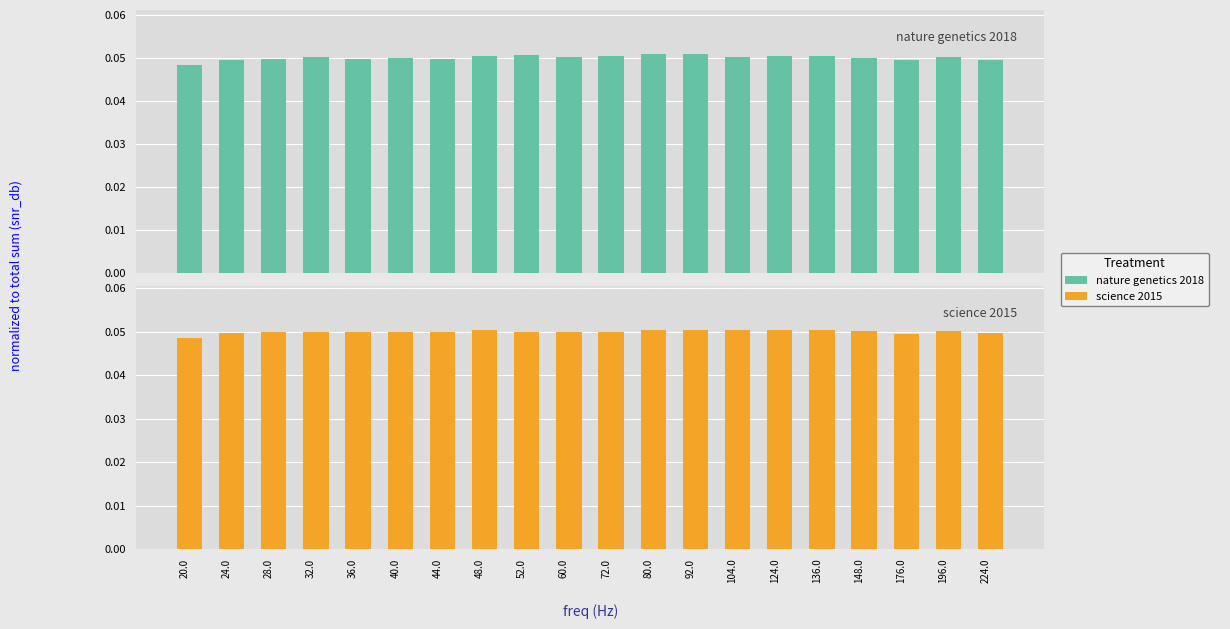

The value of science 2015 at 40.0 is 0.1. True or false?

False